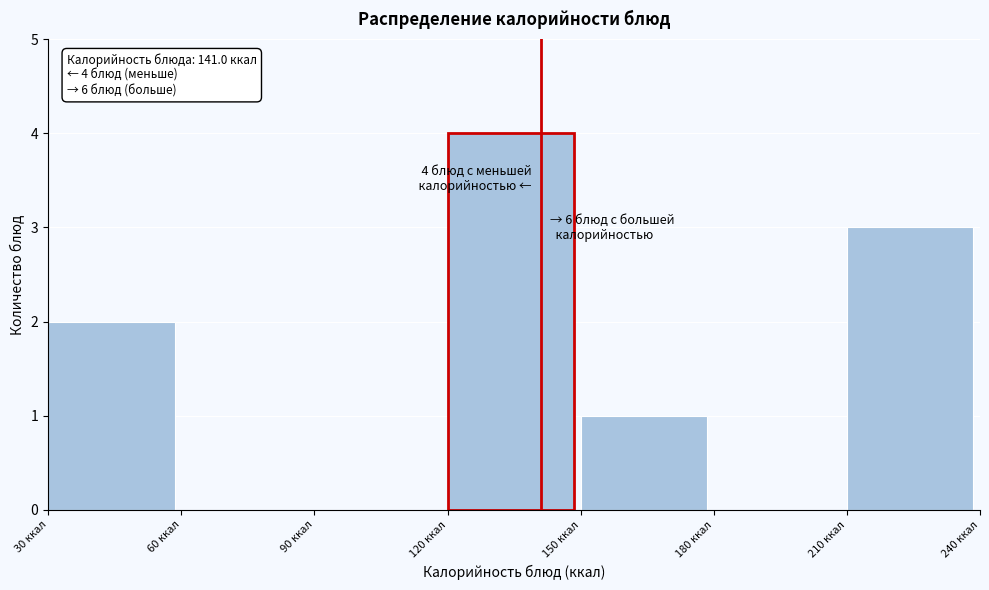

Over which range of the x-axis is the bar tallest?

120 to 150